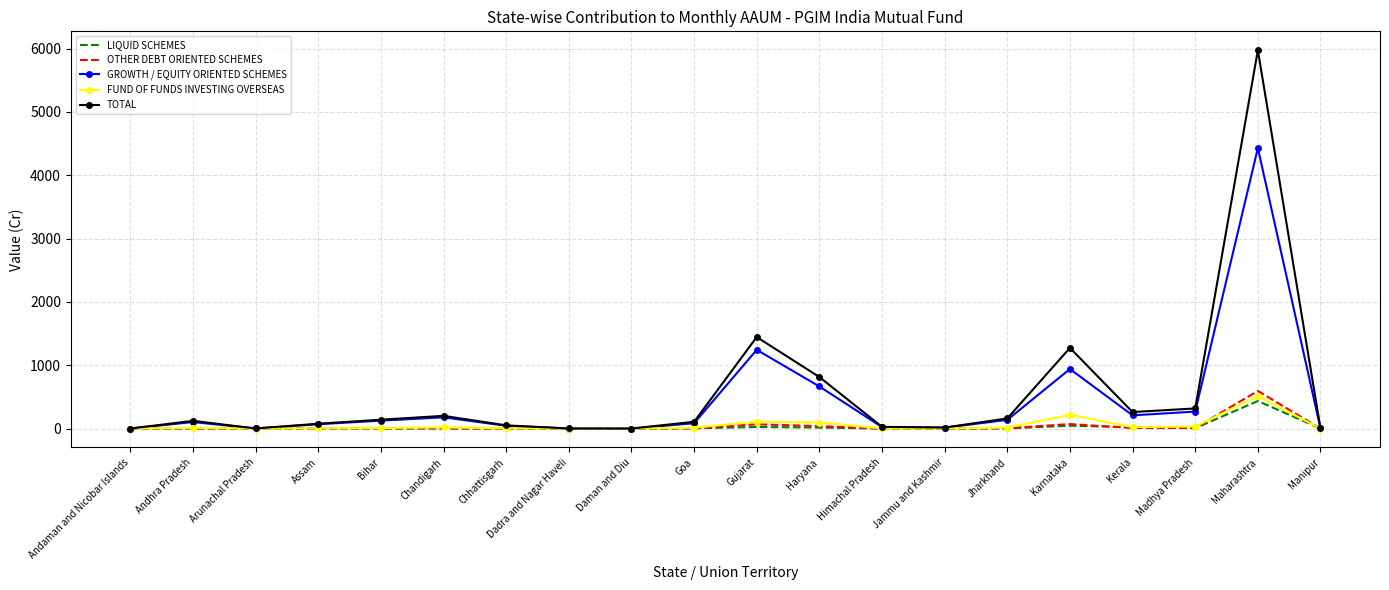

What is the highest value of the FUND OF FUNDS INVESTING OVERSEAS series?

515.2